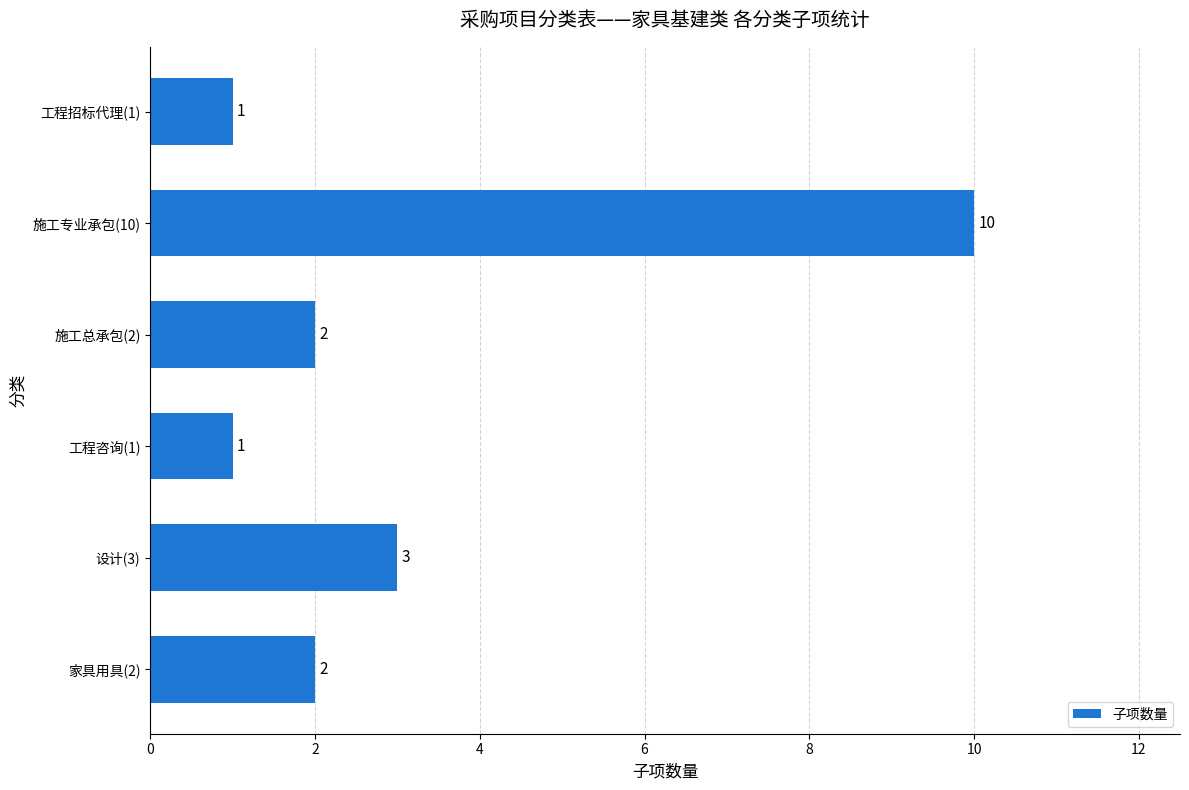

What is the smallest value displayed?

1